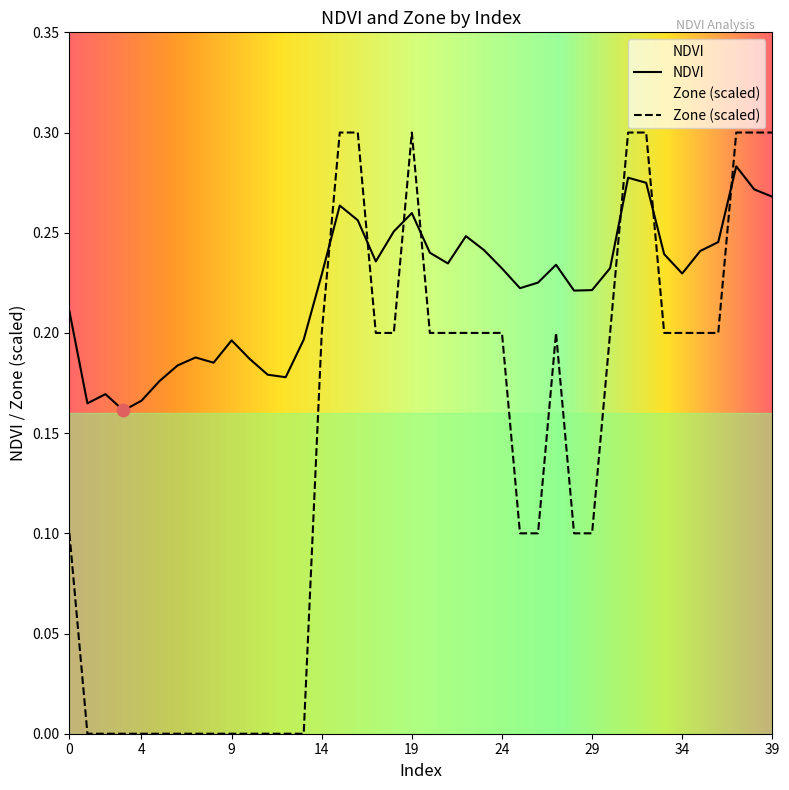

Is the value of Zone at 35 greater than the value of NDVI at 37?

No